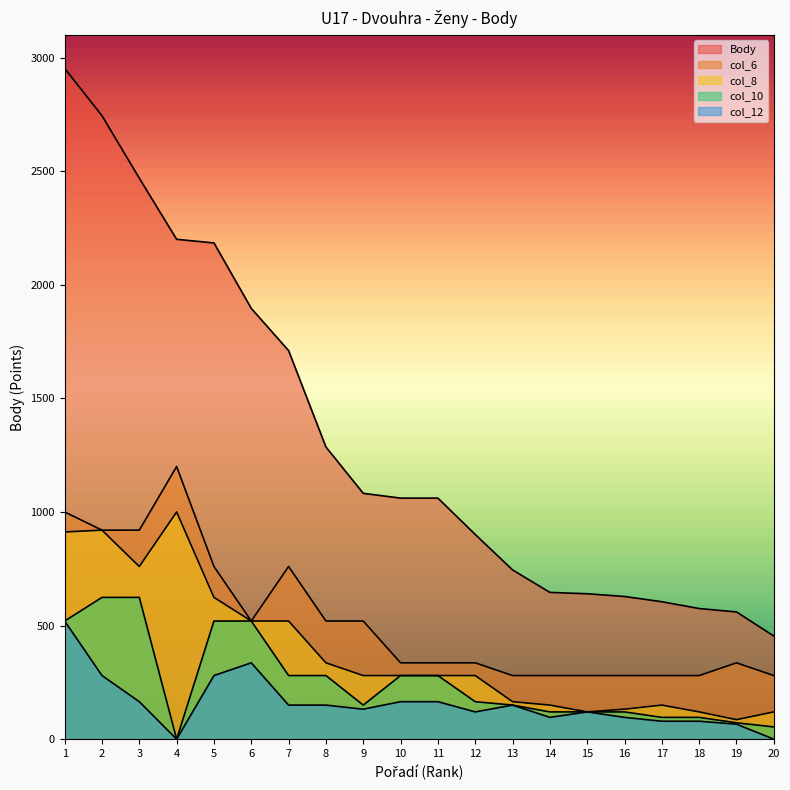

At which category does col_8 reach its first local peak?

2